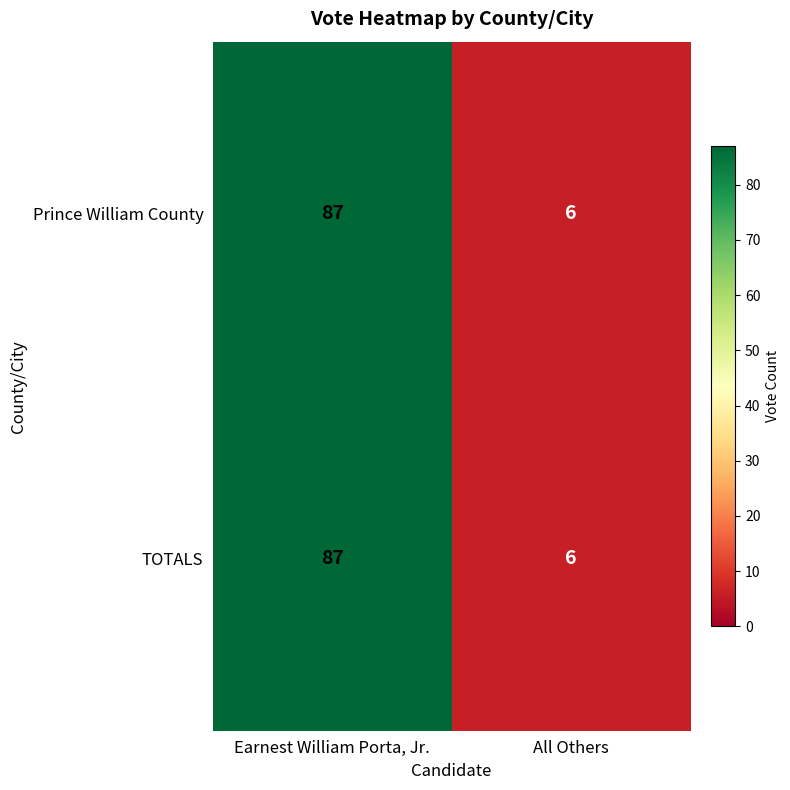

The value of TOTALS at Earnest William Porta, Jr. is 139. True or false?

False